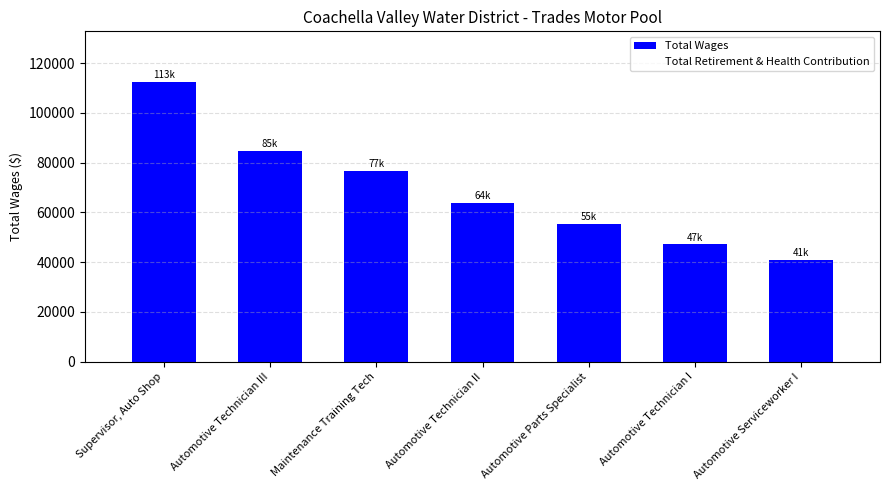

Are the bars horizontal?

No